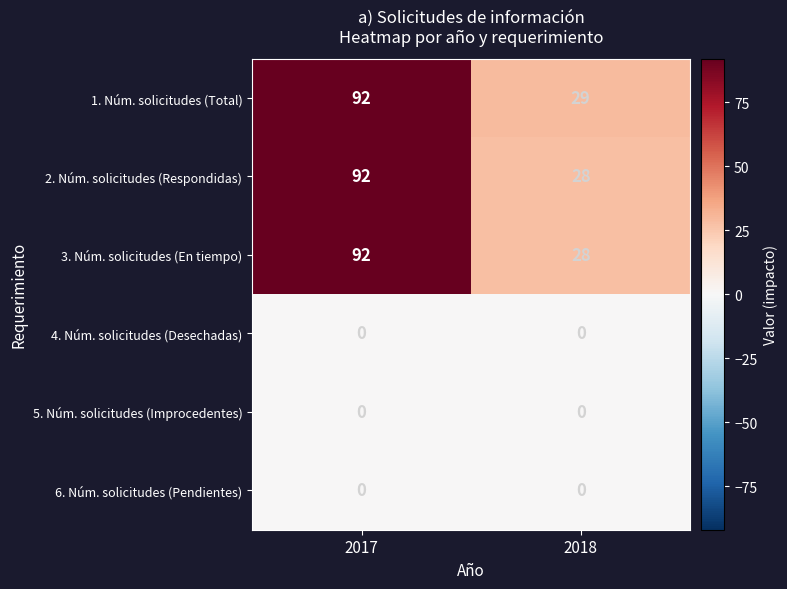

What is the spread (max minus min) of values at 2017?

92